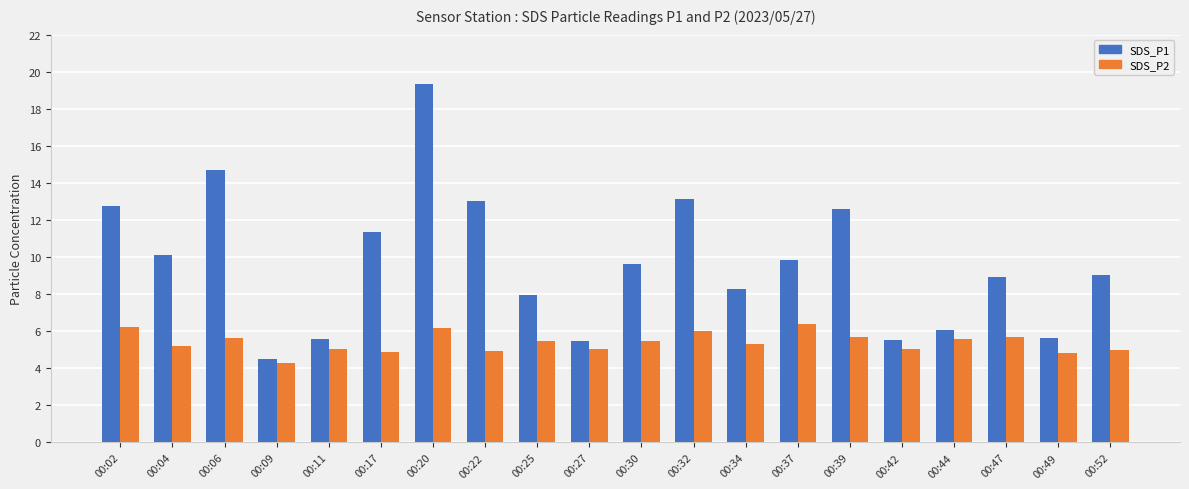

What is the difference between the SDS_P2 values at 00:42 and 00:52?

0.1